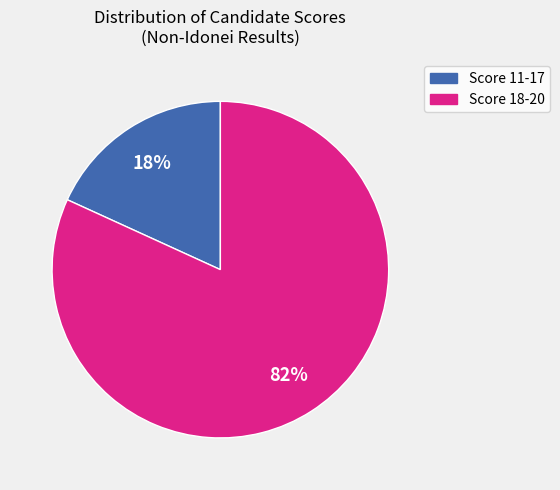

Do Score 18-20 and Score 11-17 together represent more than half of the pie?

Yes